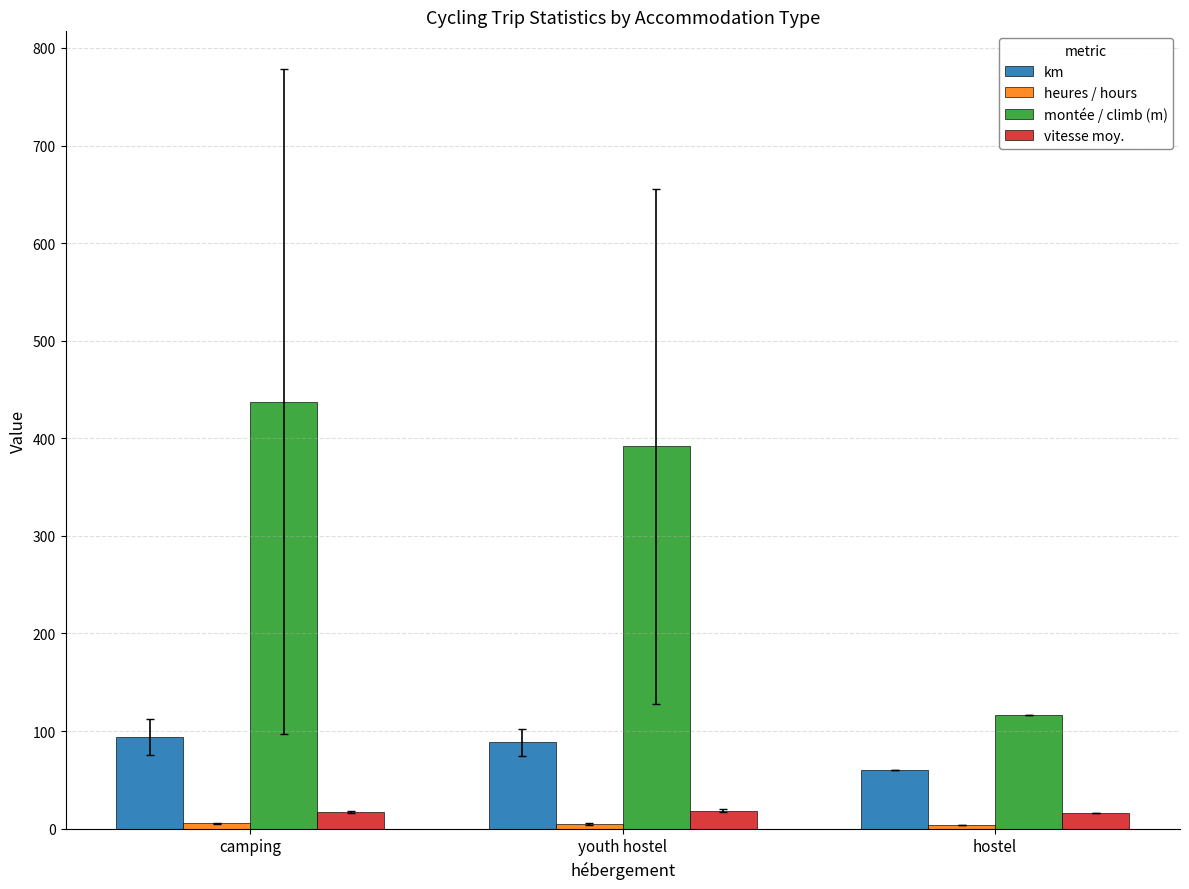

What is the difference between the maximum and minimum values in the km series?

33.8